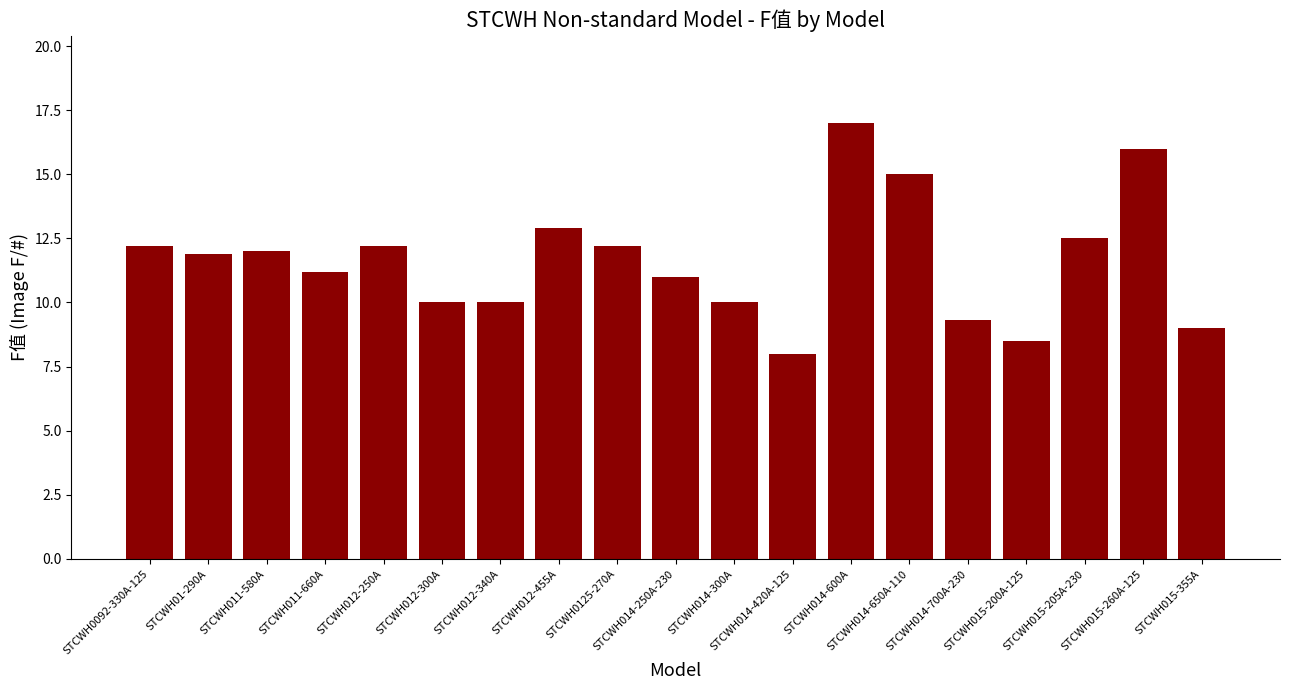

What is the difference between the second highest and minimum values?

8.0